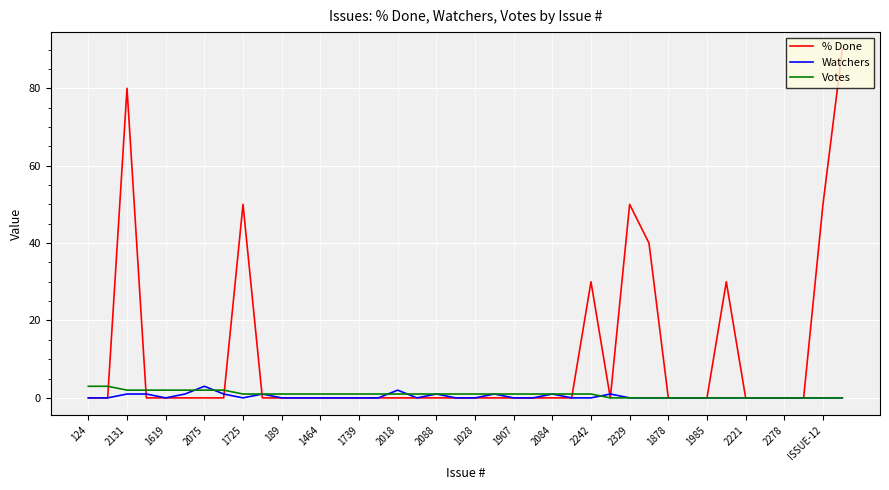

What is the maximum value for % Done?

90